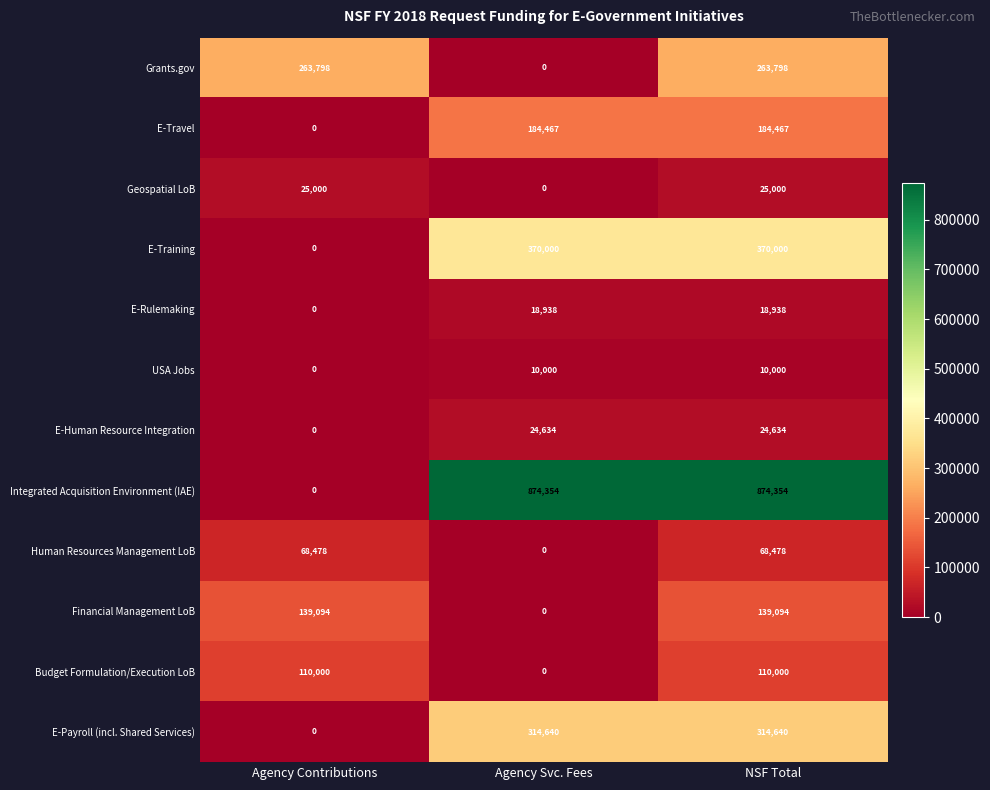

At how many categories does at least one series exceed 246523?

3